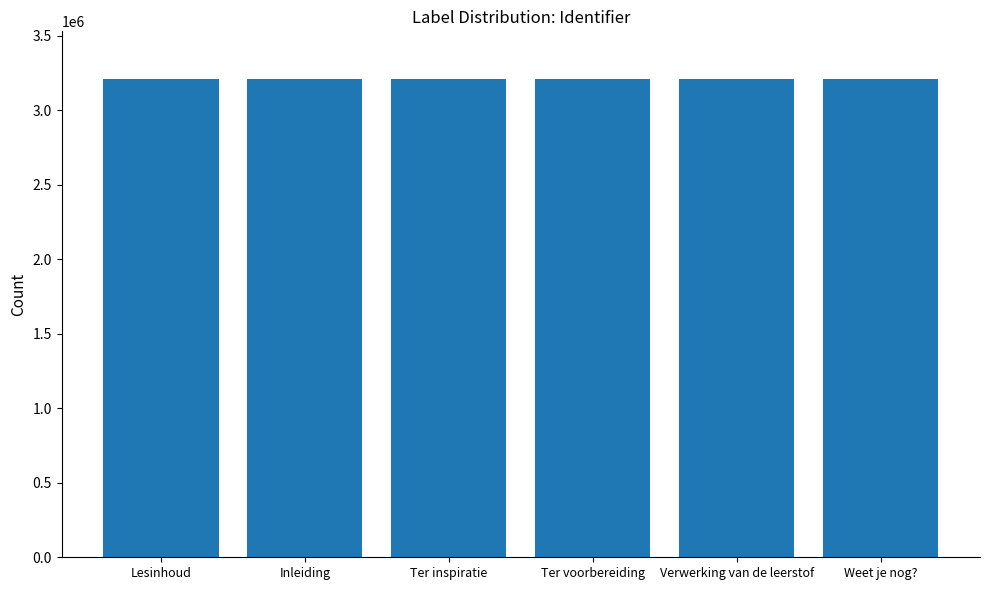

What is the difference between the maximum and minimum values?

10